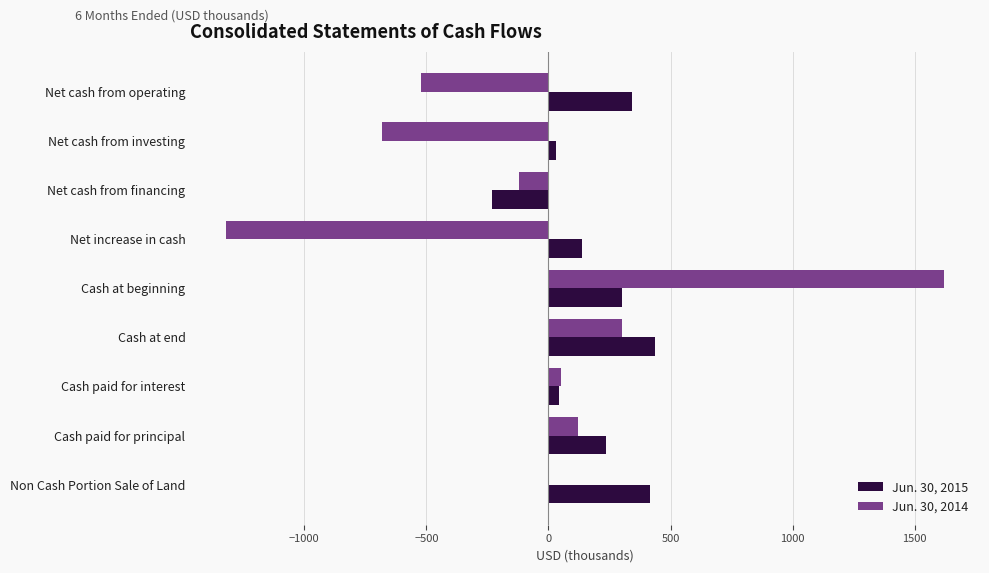

Is it true that Jun. 30, 2014 equals 0 at Non Cash Portion Sale of Land?

True